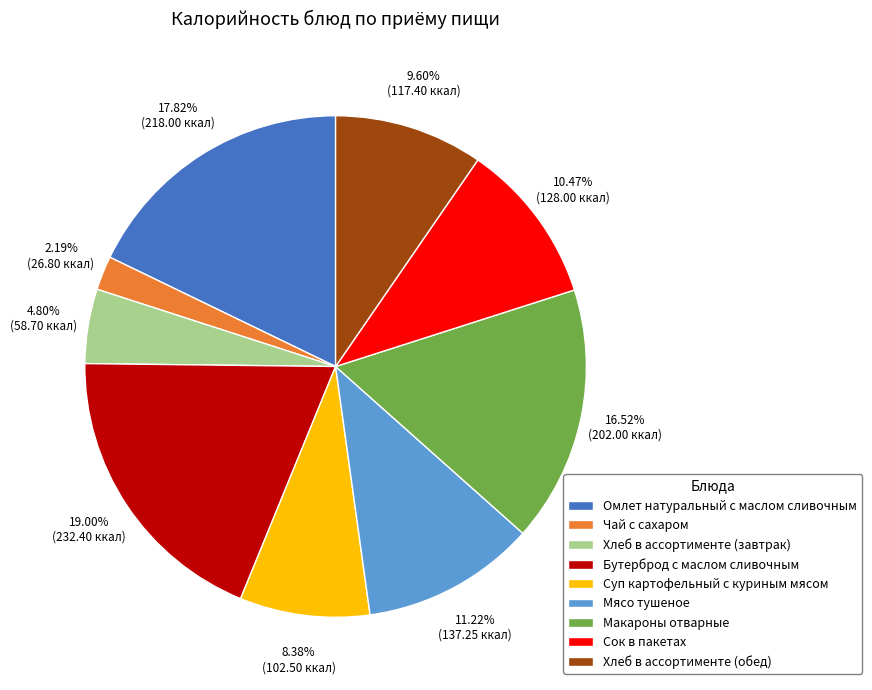

Is it true that Чай с сахаром is 11% of the pie?

False